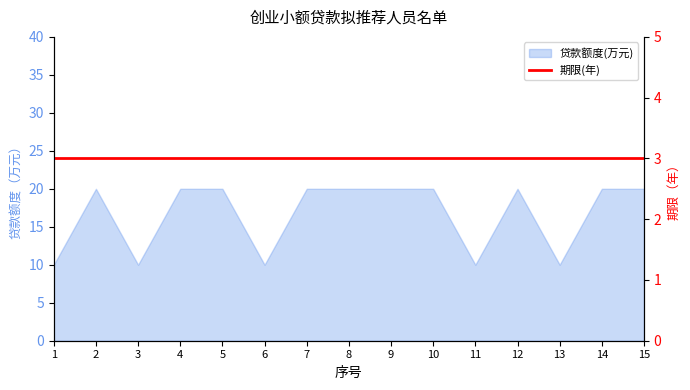

The value at 10 is 8. True or false?

False